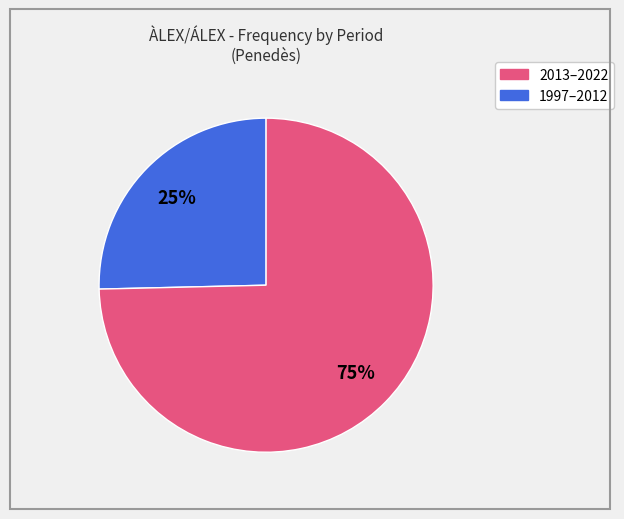

Is there any slice that represents more than half of the pie?

Yes